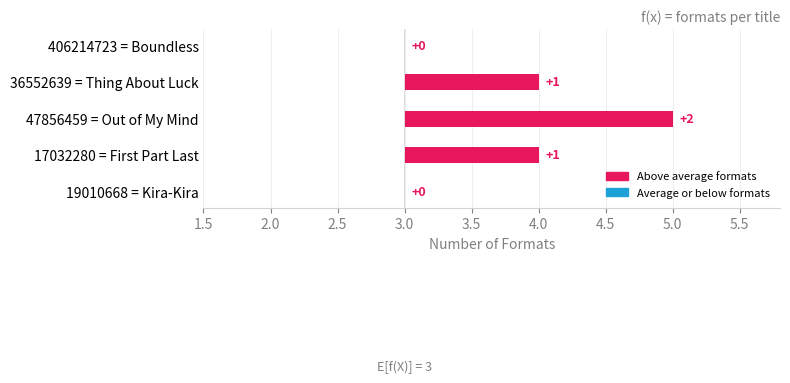

What is the difference between the second highest and second lowest values?

1